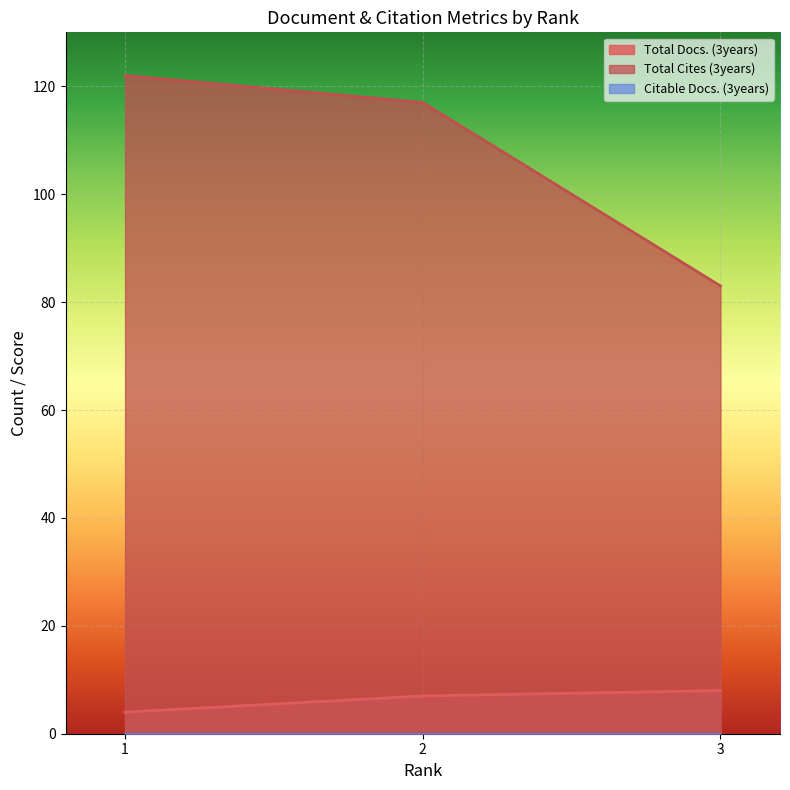

Between 1 and 2, which series saw the biggest shift?

Total Cites (3years)